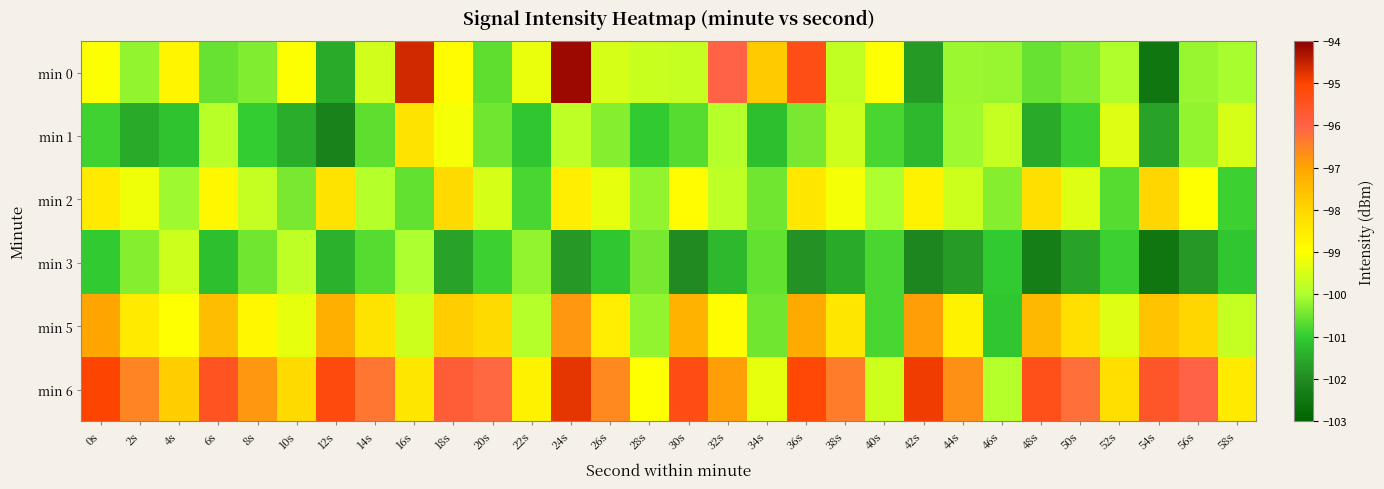

How many distinct data groups are displayed?

6